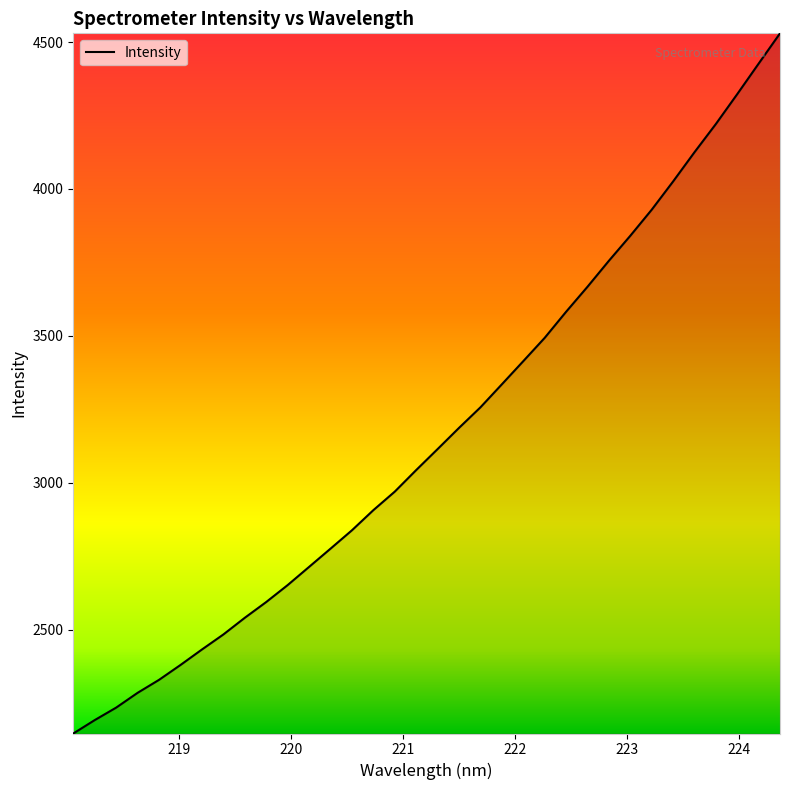

True or false: the data has more than 0 interior local peaks.

False